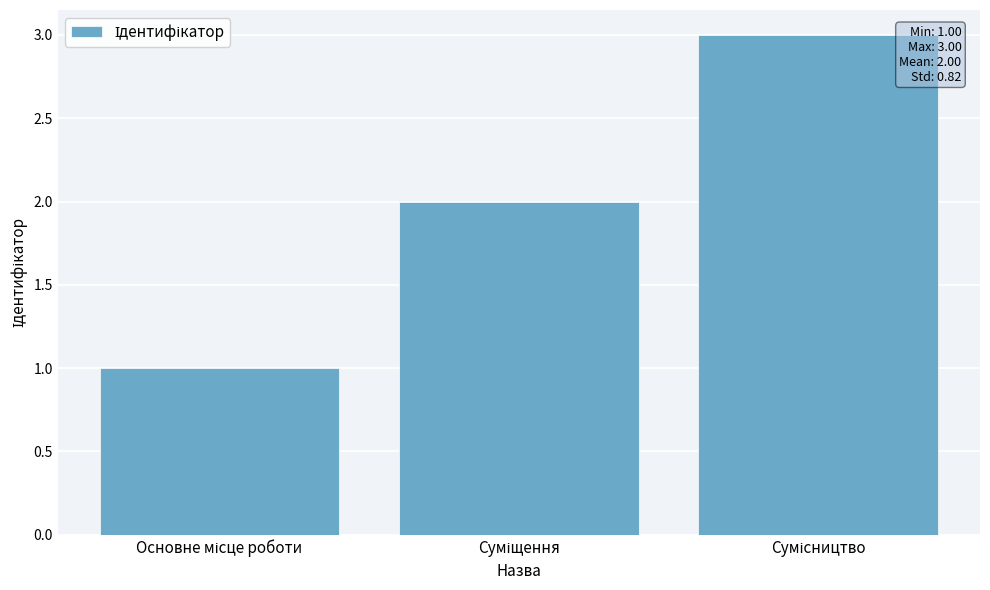

How many values are between 1 and 3?

3